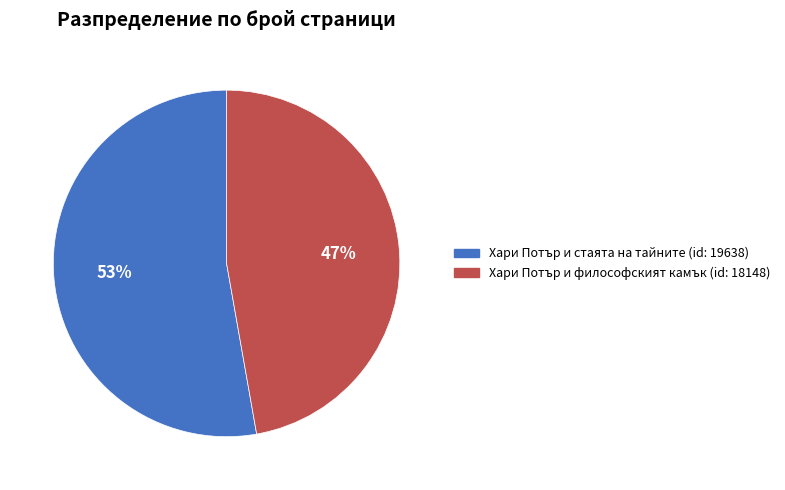

Rank the categories by value from highest to lowest.

Хари Потър и стаята на тайните (id: 19638), Хари Потър и философският камък (id: 18148)